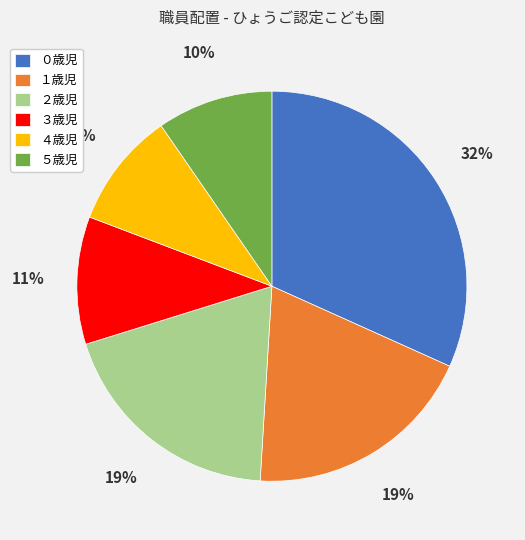

Approximately how many times larger is the value at ４歳児 compared to ３歳児?

0.9